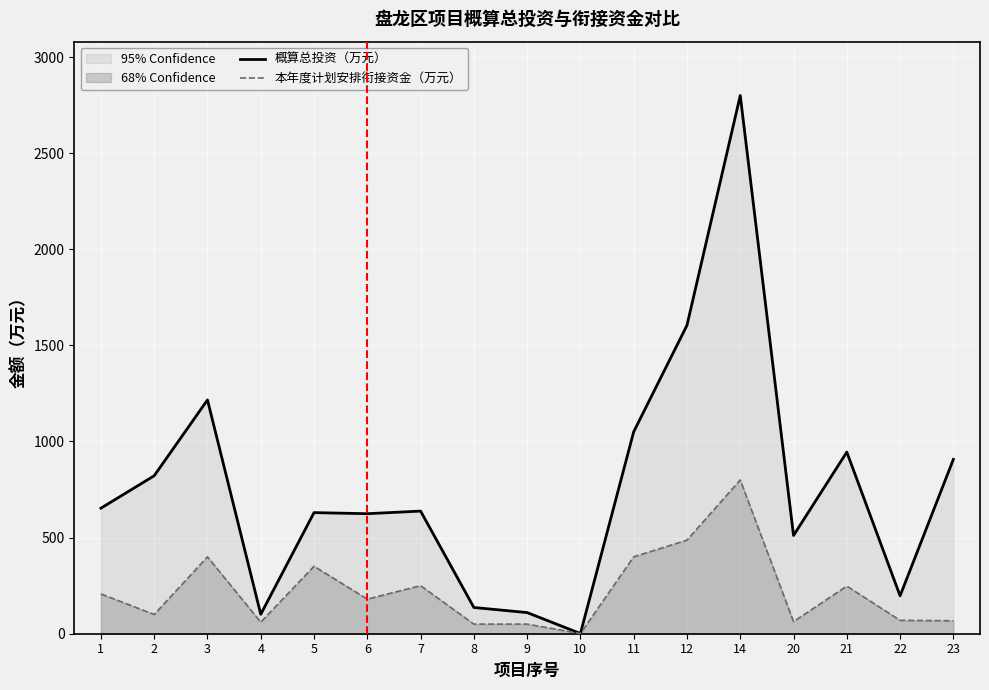

True or false: 本年度计划安排衔接资金（万元） and 概算总投资（万元） intersect in this chart.

False